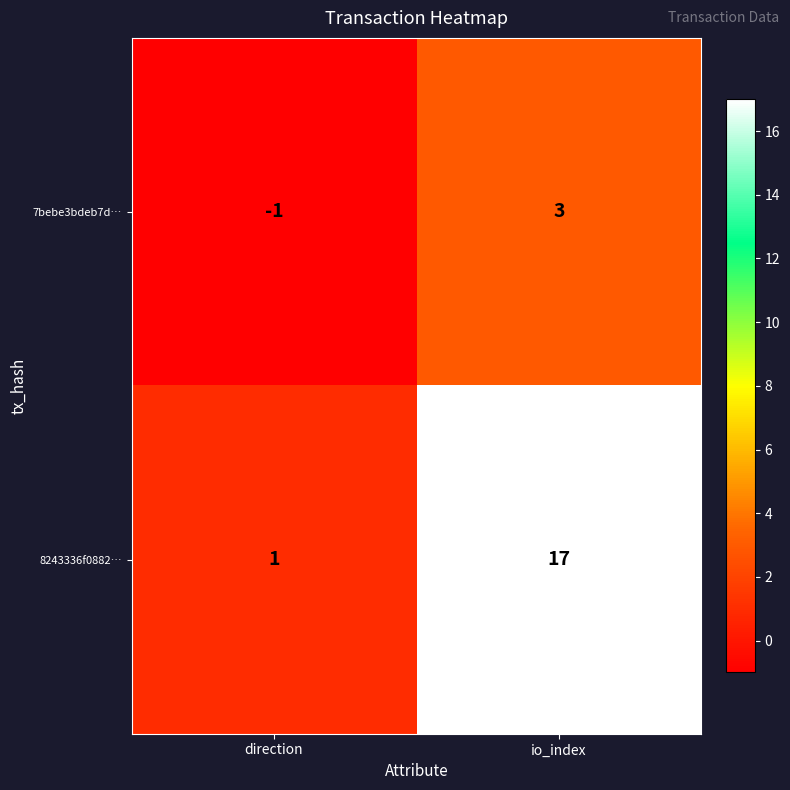

Which series has the largest total across all categories?

8243336f0882…